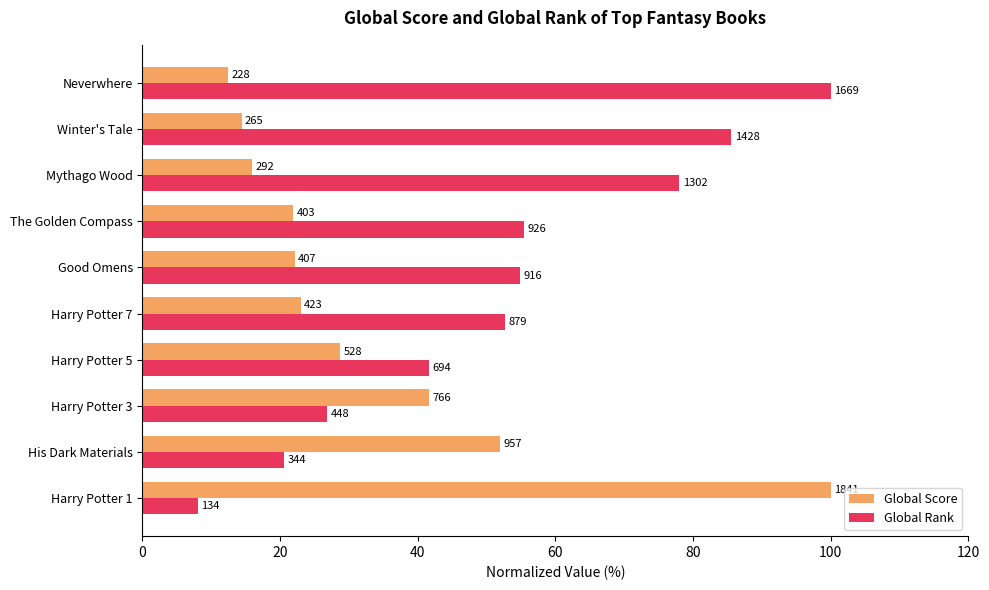

What are all the series names shown in the legend?

Global Score, Global Rank